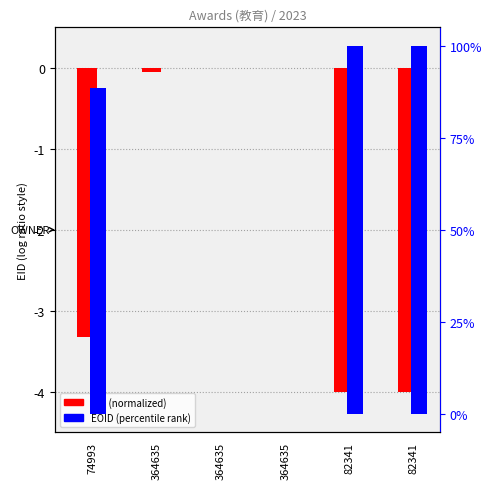

At how many categories does at least one series exceed 69?

3